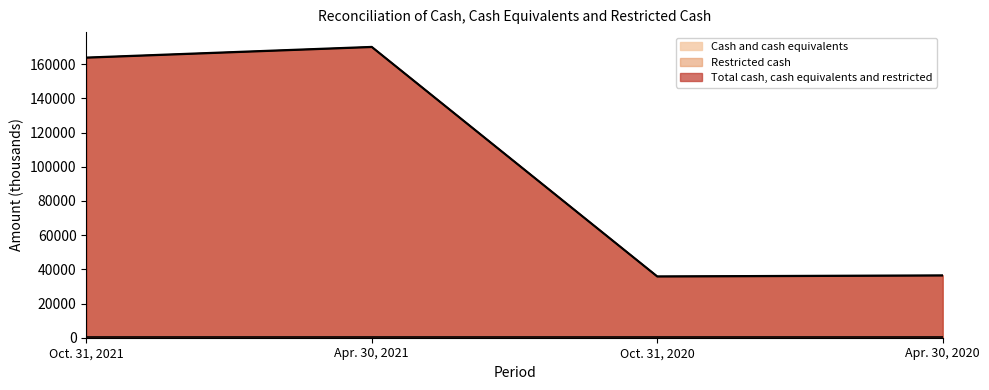

Reading left to right, what are all the values shown in this chart?

Cash and cash equivalents: 163675	169915	35664	36262
Total cash, cash equivalents and restricted: 164025	170265	36014	36612